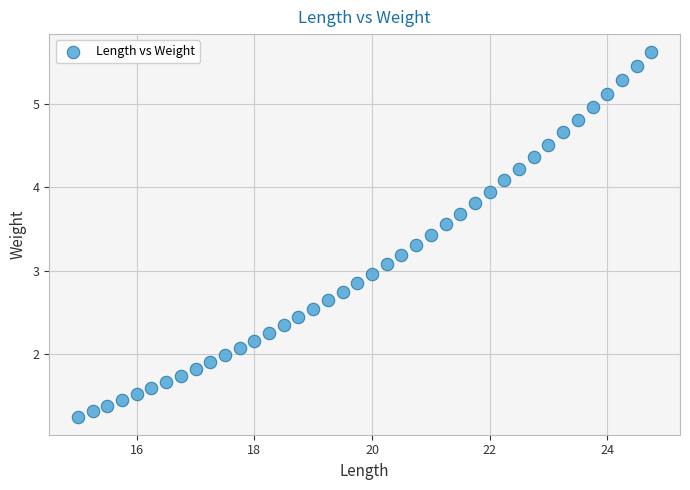

What is the range of X values (max minus min)?

9.8